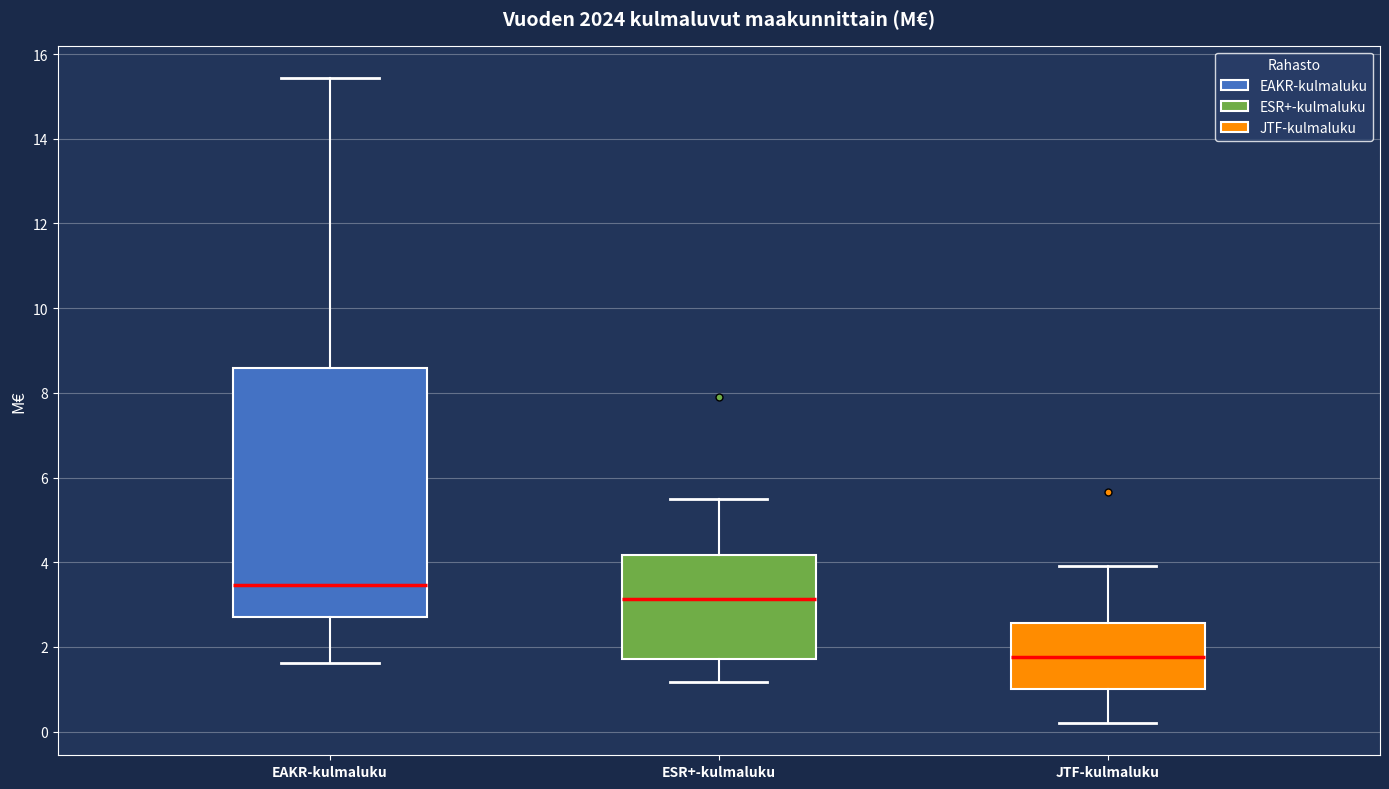

Where is the upper edge of the box for EAKR-kulmaluku on the y-axis? The values are not printed on the chart, so give them approximately, as read against the axis.

8.6